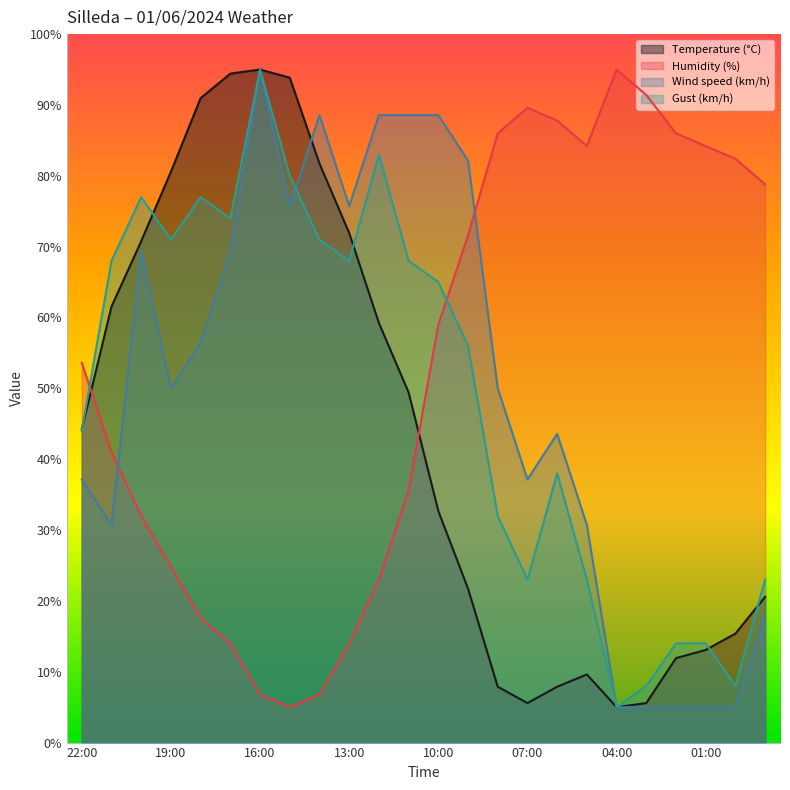

What is the value of the Gust (km/h) point at the 8th from the left?

80.0